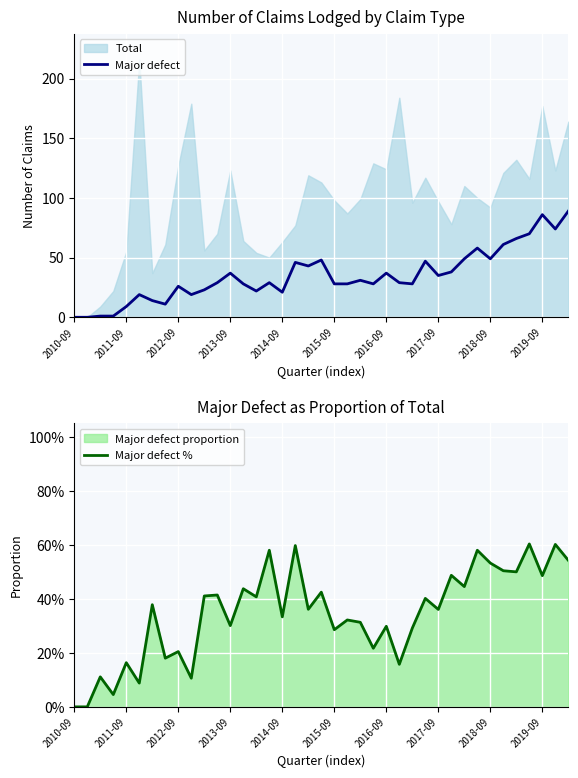

Which series has the largest total across all categories?

Major defect